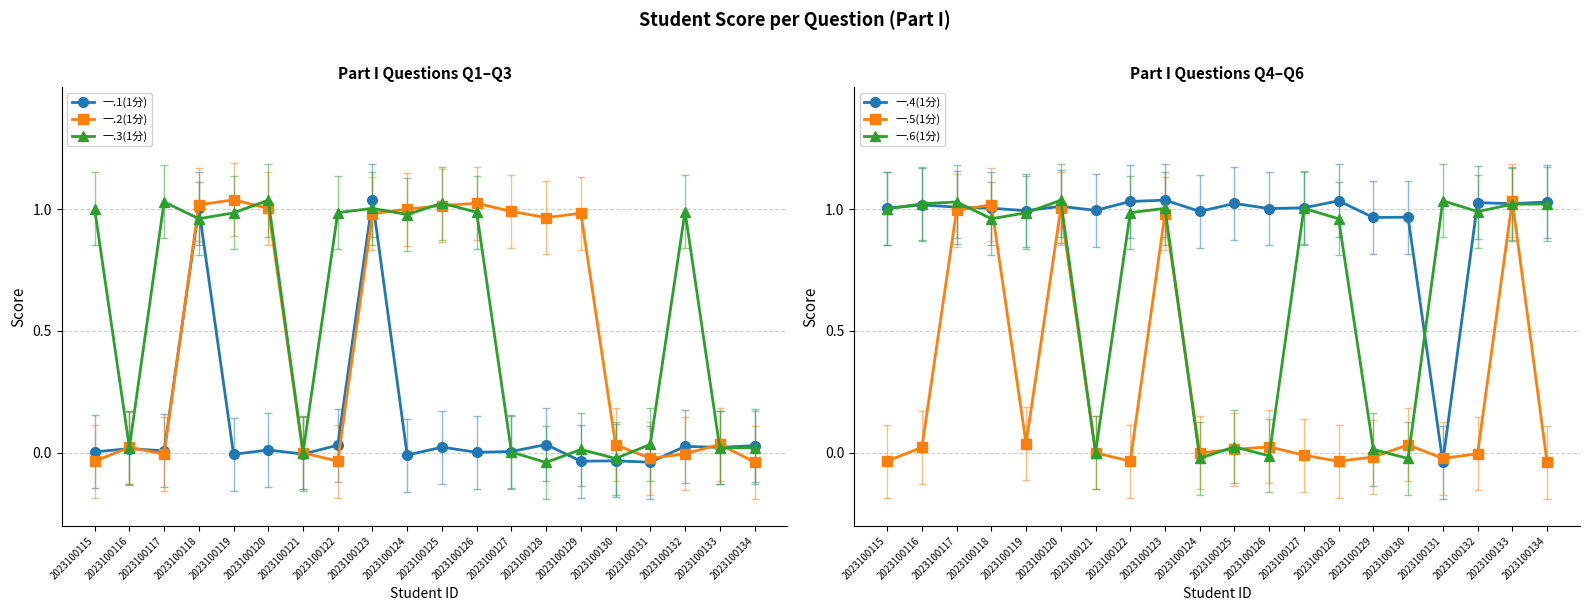

Reading left to right, transcribe all the data shown in this chart.

一.1(1分): 2023100115=0.0	2023100116=0.0	2023100117=0.0	2023100118=1.0	2023100119=-0.0	2023100120=0.0	2023100121=-0.0	2023100122=0.0	2023100123=1.0	2023100124=-0.0	2023100125=0.0	2023100126=0.0	2023100127=0.0	2023100128=0.0	2023100129=-0.0	2023100130=-0.0	2023100131=-0.0	2023100132=0.0	2023100133=0.0	2023100134=0.0
一.2(1分): 2023100115=-0.0	2023100116=0.0	2023100117=-0.0	2023100118=1.0	2023100119=1.0	2023100120=1.0	2023100121=0.0	2023100122=-0.0	2023100123=1.0	2023100124=1.0	2023100125=1.0	2023100126=1.0	2023100127=1.0	2023100128=1.0	2023100129=1.0	2023100130=0.0	2023100131=-0.0	2023100132=-0.0	2023100133=0.0	2023100134=-0.0
一.3(1分): 2023100115=1.0	2023100116=0.0	2023100117=1.0	2023100118=1.0	2023100119=1.0	2023100120=1.0	2023100121=0.0	2023100122=1.0	2023100123=1.0	2023100124=1.0	2023100125=1.0	2023100126=1.0	2023100127=0.0	2023100128=-0.0	2023100129=0.0	2023100130=-0.0	2023100131=0.0	2023100132=1.0	2023100133=0.0	2023100134=0.0
一.4(1分): 2023100115=1.0	2023100116=1.0	2023100117=1.0	2023100118=1.0	2023100119=1.0	2023100120=1.0	2023100121=1.0	2023100122=1.0	2023100123=1.0	2023100124=1.0	2023100125=1.0	2023100126=1.0	2023100127=1.0	2023100128=1.0	2023100129=1.0	2023100130=1.0	2023100131=-0.0	2023100132=1.0	2023100133=1.0	2023100134=1.0
一.5(1分): 2023100115=-0.0	2023100116=0.0	2023100117=1.0	2023100118=1.0	2023100119=0.0	2023100120=1.0	2023100121=0.0	2023100122=-0.0	2023100123=1.0	2023100124=-0.0	2023100125=0.0	2023100126=0.0	2023100127=-0.0	2023100128=-0.0	2023100129=-0.0	2023100130=0.0	2023100131=-0.0	2023100132=-0.0	2023100133=1.0	2023100134=-0.0
一.6(1分): 2023100115=1.0	2023100116=1.0	2023100117=1.0	2023100118=1.0	2023100119=1.0	2023100120=1.0	2023100121=0.0	2023100122=1.0	2023100123=1.0	2023100124=-0.0	2023100125=0.0	2023100126=-0.0	2023100127=1.0	2023100128=1.0	2023100129=0.0	2023100130=-0.0	2023100131=1.0	2023100132=1.0	2023100133=1.0	2023100134=1.0